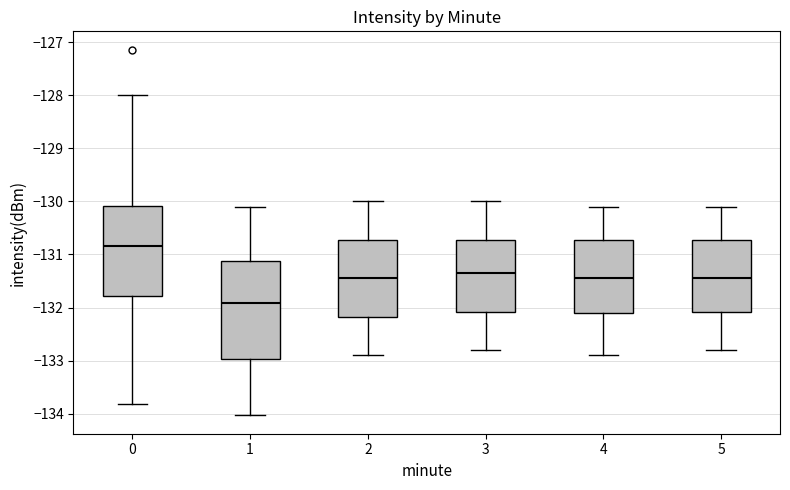

Which box has the lowest median line?

1